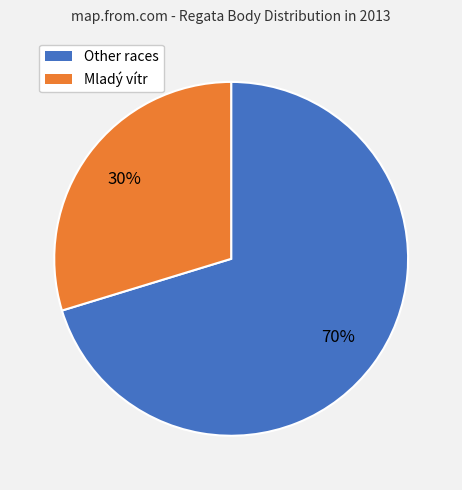

To the nearest percent, what is the average slice percentage?

50%